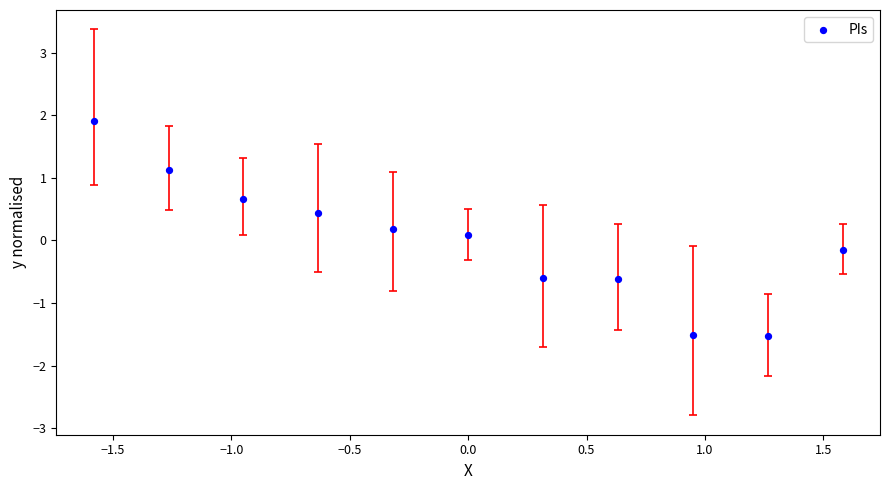

What is the range of Y values (max minus min)?

3.4